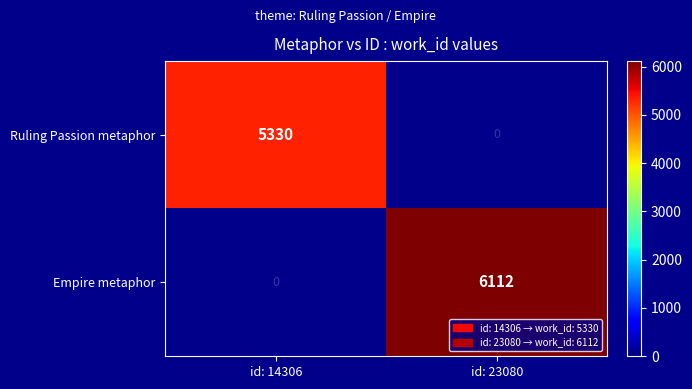

Count the number of categories in the chart.

2